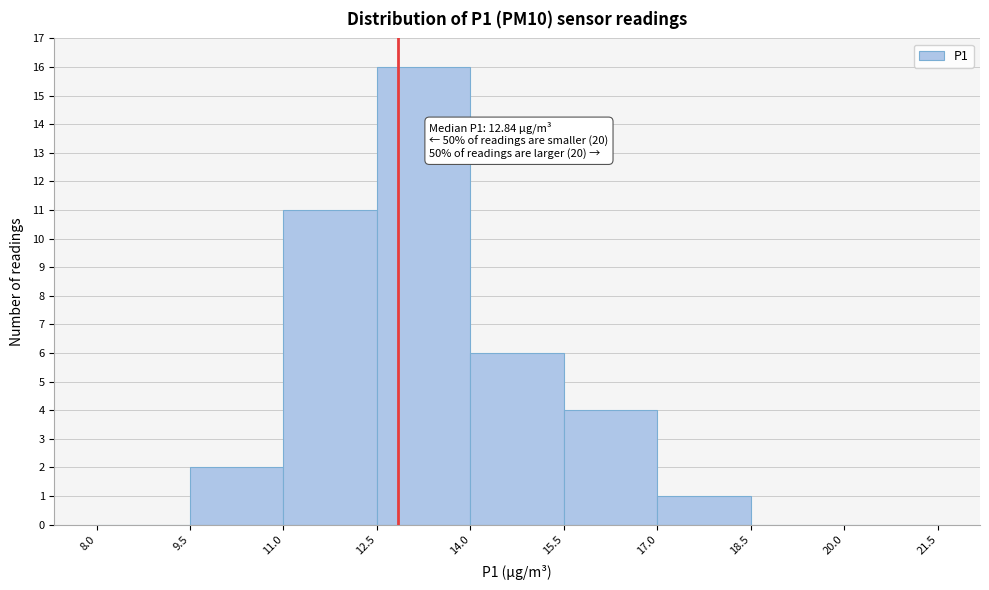

Which range on the x-axis has the tallest bar?

12.5 to 14.0